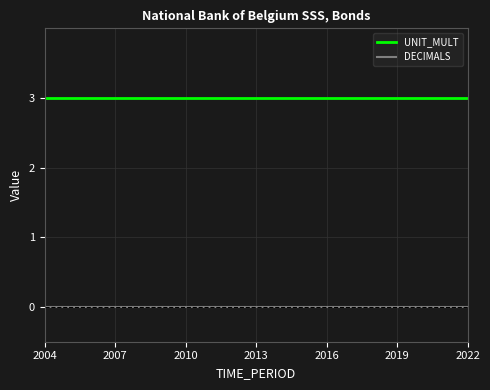

What is the highest value of the UNIT_MULT series?

3